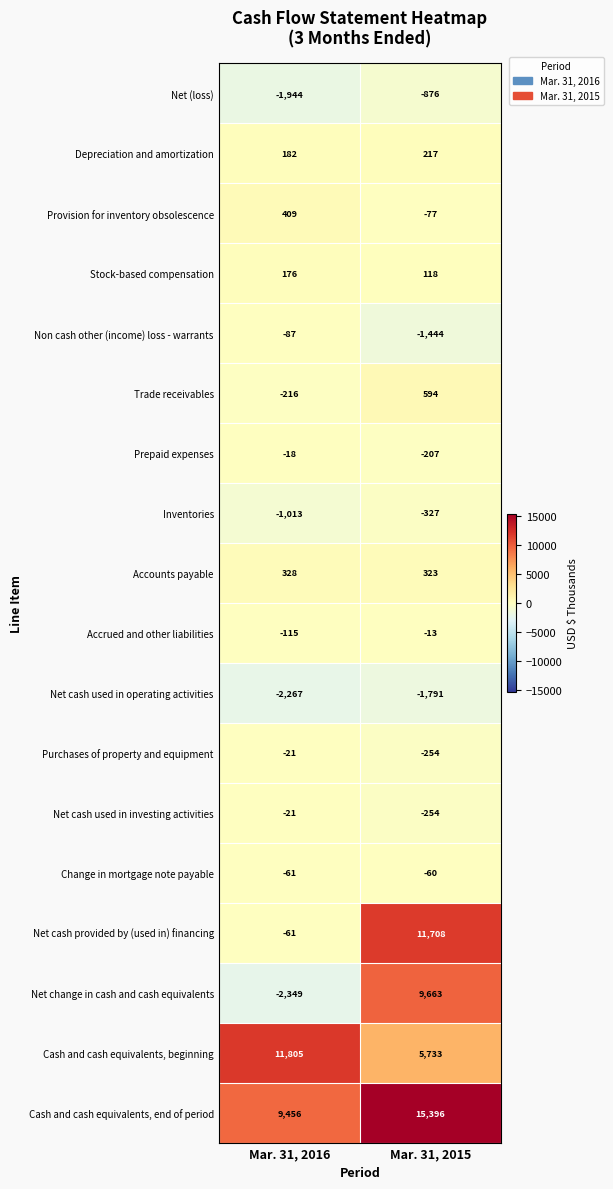

What is the sum of all Accrued and other liabilities values?

-128